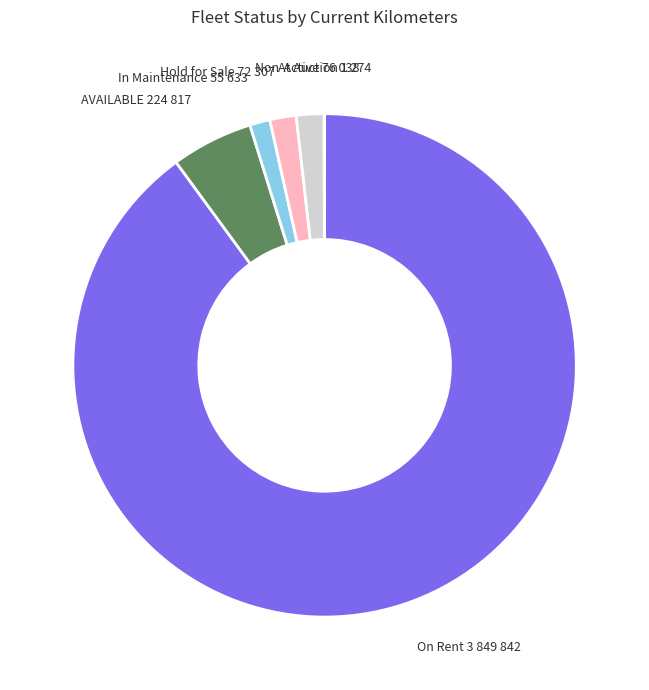

Which slice is the largest?

On Rent